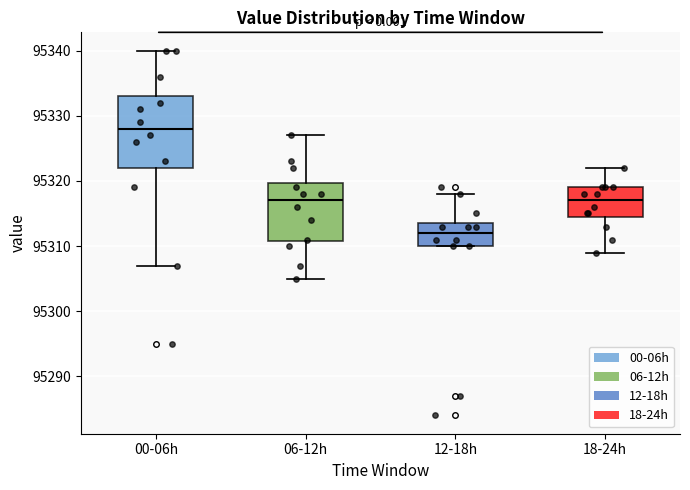

Reading left to right, read every box against the y-axis: the position of its median line, the range the box covers, and the ends of its whiskers. The values are not printed on the chart, so give them approximately, as read against the axis.

00-06h: median 95328, box 95322 to 95333, whiskers 95307 to 95340
06-12h: median 95317, box 95311 to 95320, whiskers 95305 to 95327
12-18h: median 95312, box 95310 to 95314, whiskers 95310 to 95318
18-24h: median 95317, box 95315 to 95319, whiskers 95309 to 95322